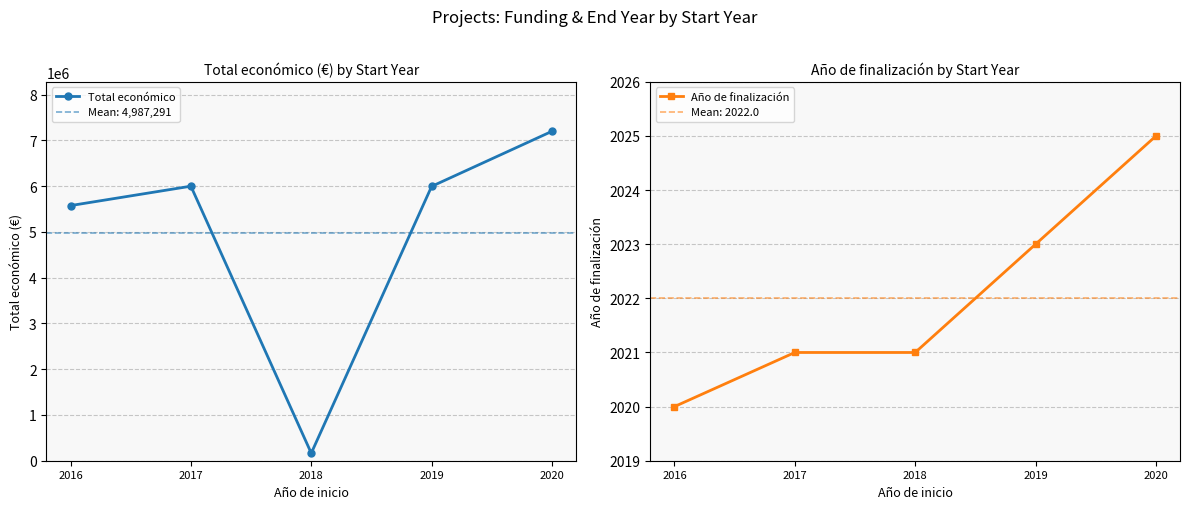

Reading left to right, list all the values displayed in this chart.

Total económico: 5575828	5999934	165000	5995904	7199787
Año de finalización: 2020	2021	2021	2023	2025